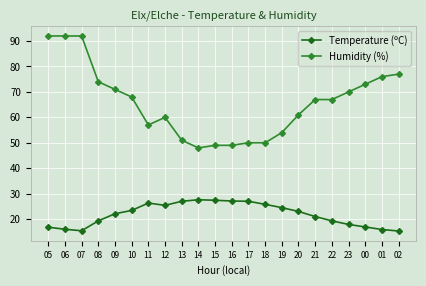

At 13, list the series in order from smallest to largest.

Temperature (ºC), Humidity (%)